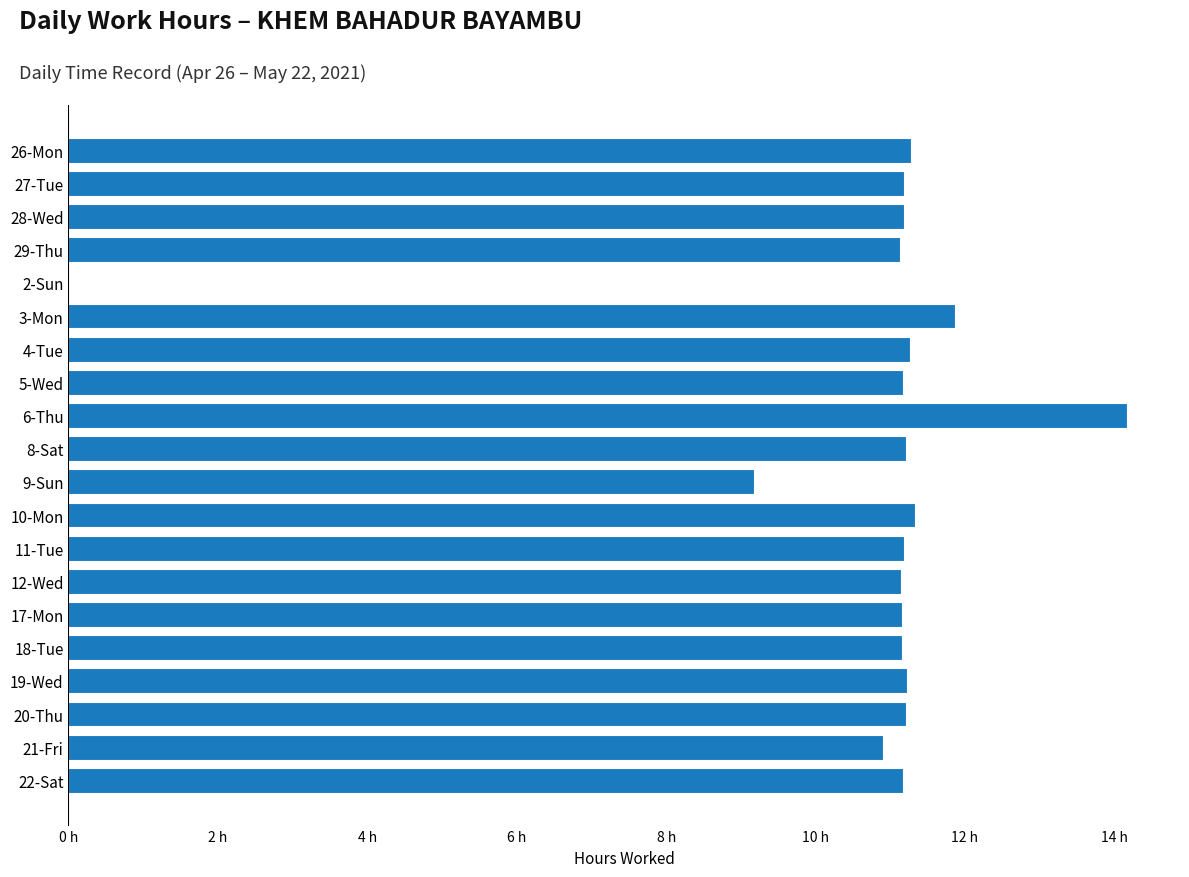

Are the bars horizontal?

Yes